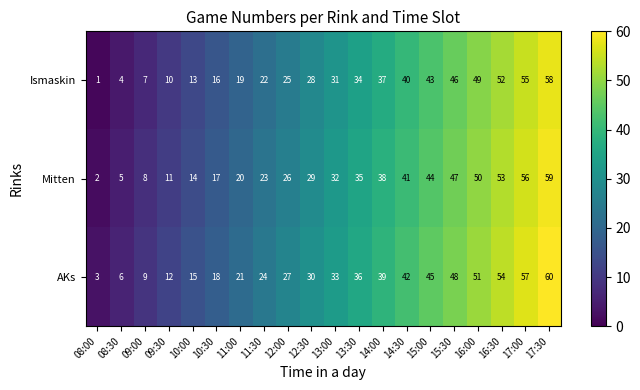

The Ismaskin series shows 37 at 14:00. True or false?

True